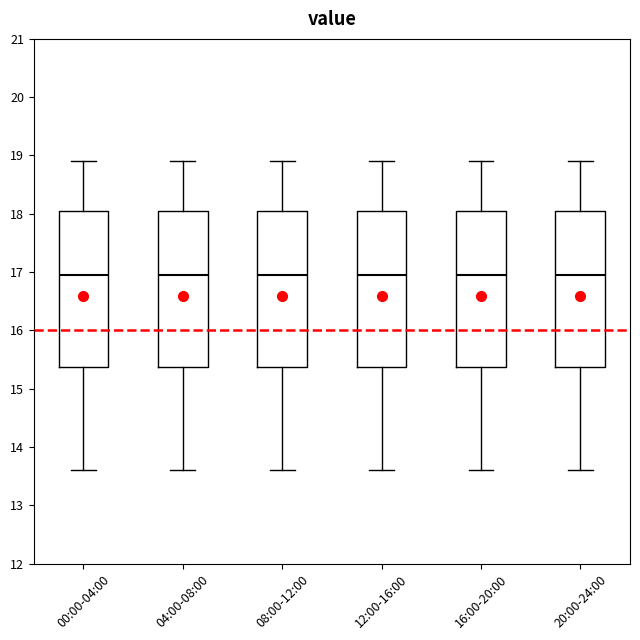

Reading left to right, read every box against the y-axis: the position of its median line, the range the box covers, and the ends of its whiskers. The values are not printed on the chart, so give them approximately, as read against the axis.

00:00-04:00: median 17.0, box 15.4 to 18.0, whiskers 13.6 to 18.9
04:00-08:00: median 17.0, box 15.4 to 18.0, whiskers 13.6 to 18.9
08:00-12:00: median 17.0, box 15.4 to 18.0, whiskers 13.6 to 18.9
12:00-16:00: median 17.0, box 15.4 to 18.0, whiskers 13.6 to 18.9
16:00-20:00: median 17.0, box 15.4 to 18.0, whiskers 13.6 to 18.9
20:00-24:00: median 17.0, box 15.4 to 18.0, whiskers 13.6 to 18.9